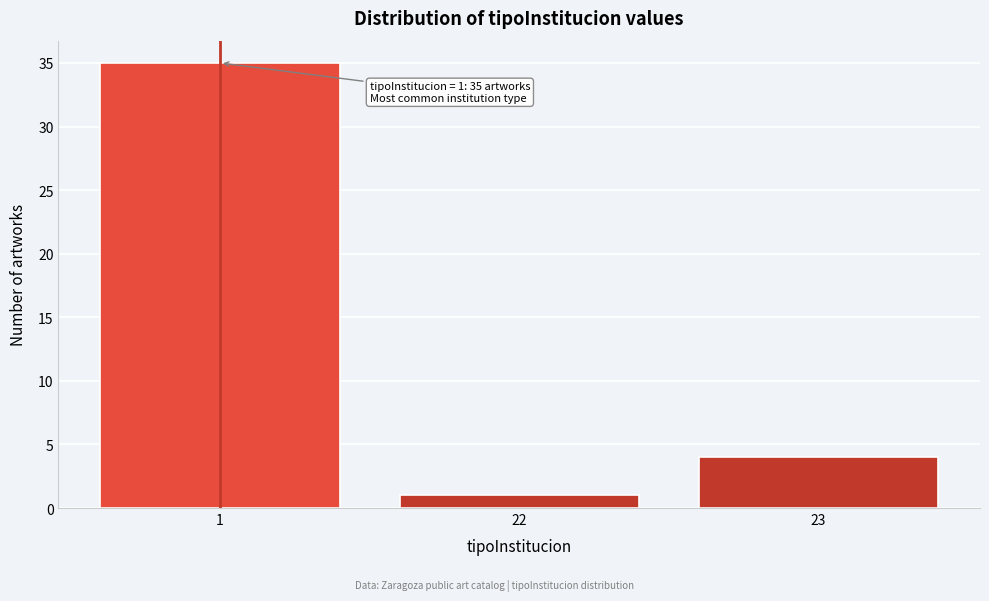

Reading left to right, what are all the values shown in this chart?

35	1	4